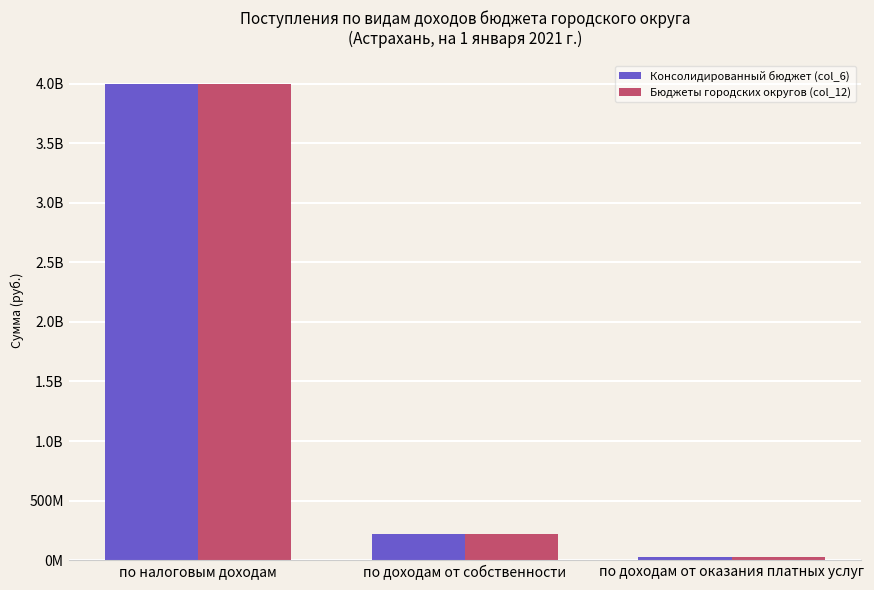

What is the difference between the Консолидированный бюджет (col_6) values at по доходам от собственности and по налоговым доходам?

3779766839.1